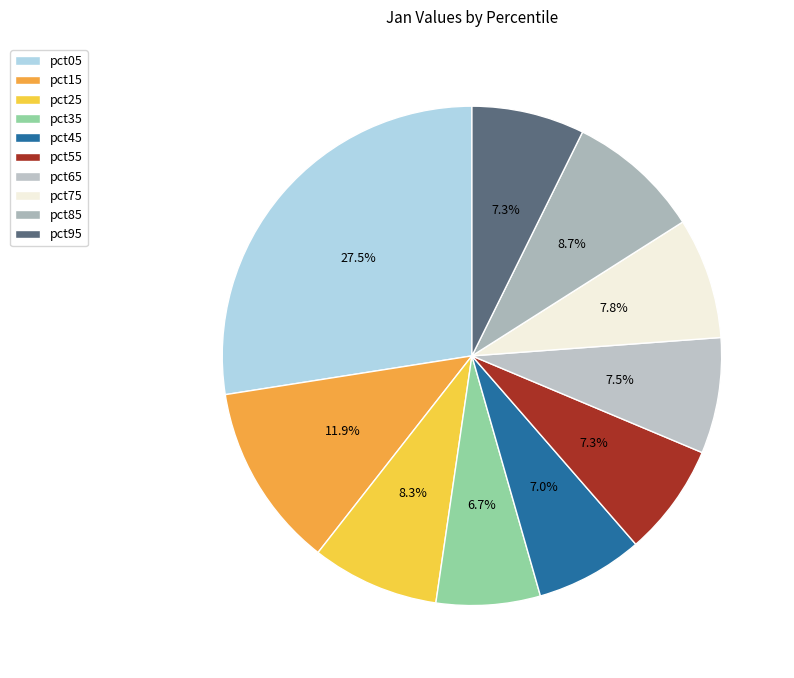

Is there any slice that represents more than half of the pie?

No